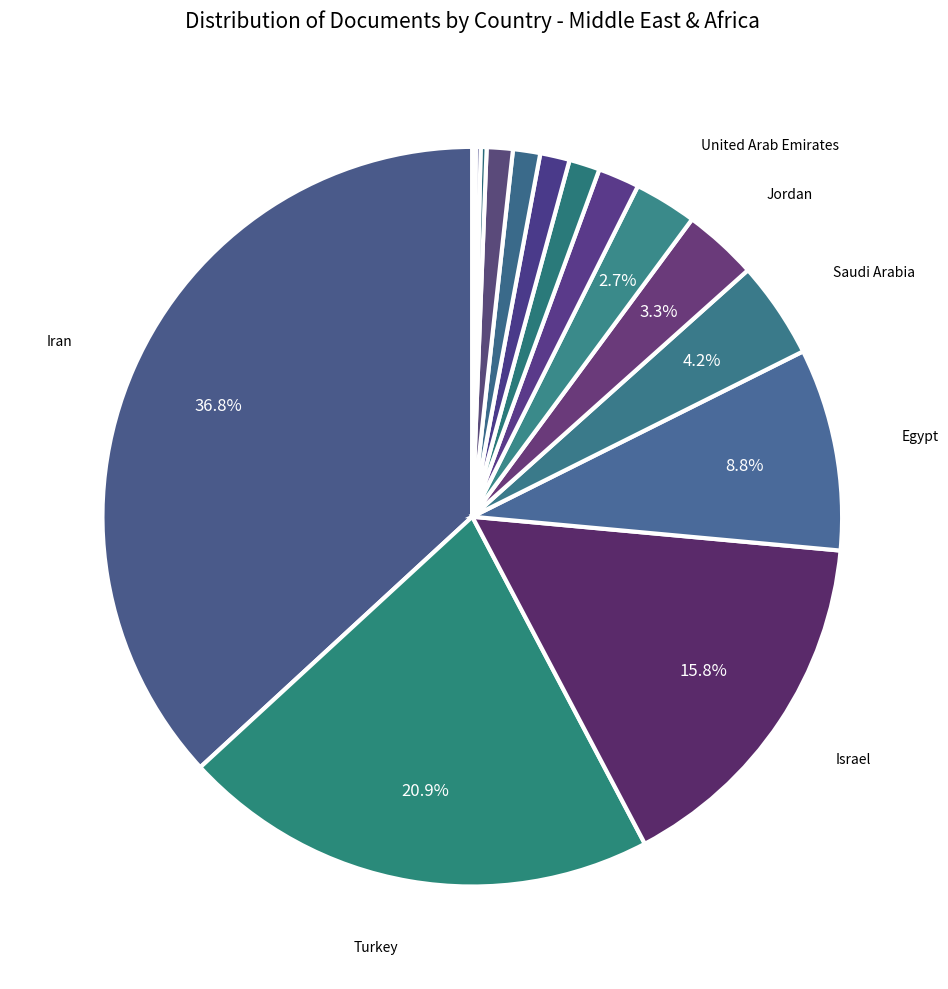

How many slices are in this pie chart?

15